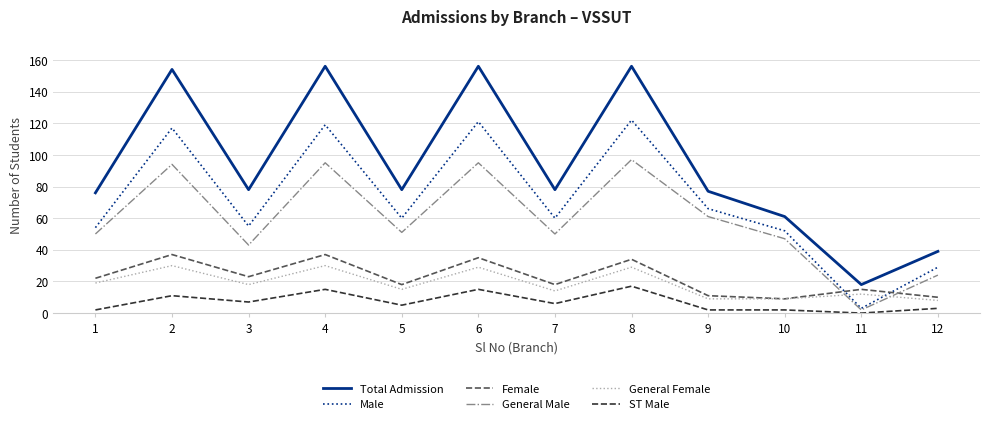

True or false: Male and ST Male intersect in this chart.

False